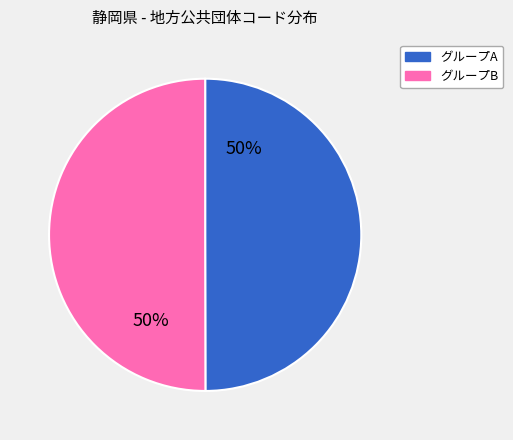

To the nearest percent, what is the average slice percentage?

50%